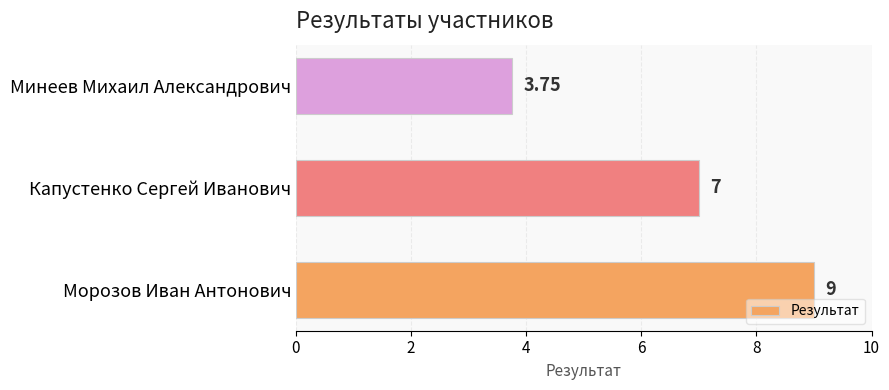

List the labels in order of value, largest first.

Морозов Иван Антонович, Капустенко Сергей Иванович, Минеев Михаил Александрович